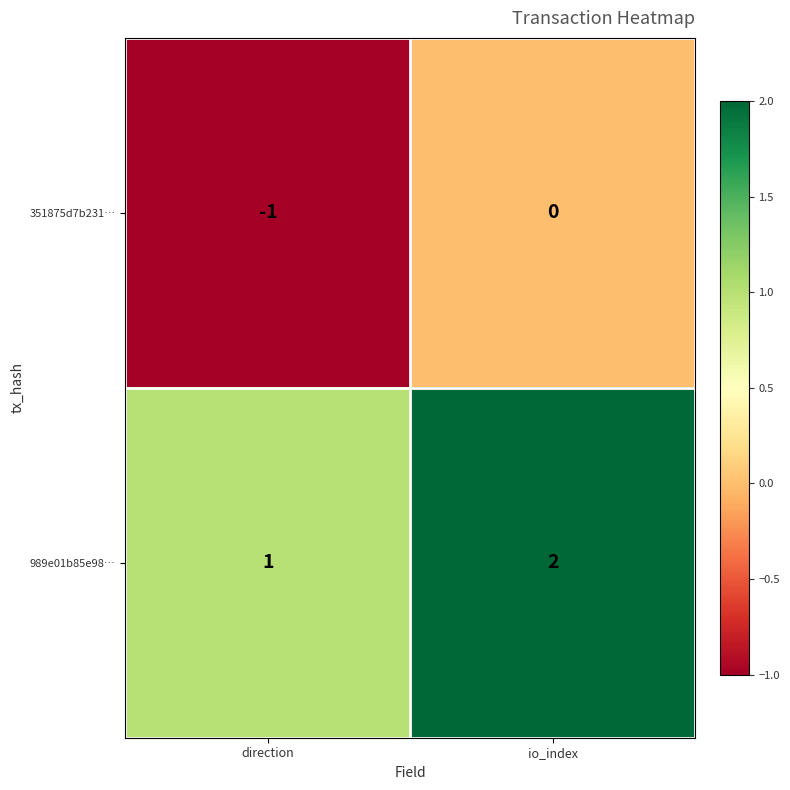

Reading left to right, extract all data points from this chart.

351875d7b231…: direction=-1	io_index=0
989e01b85e98…: direction=1	io_index=2